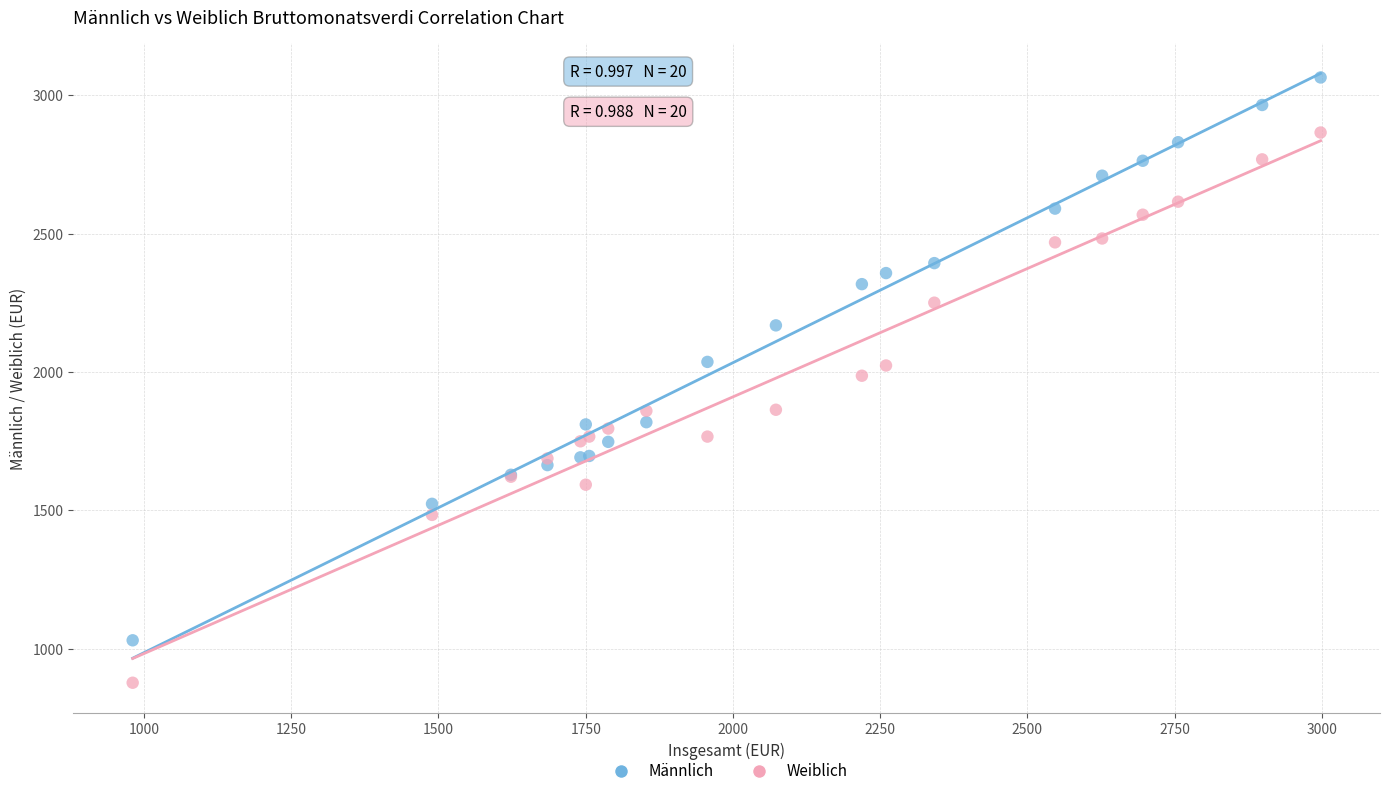

What is the X range (max minus min) for the scatter plot?

2017.3